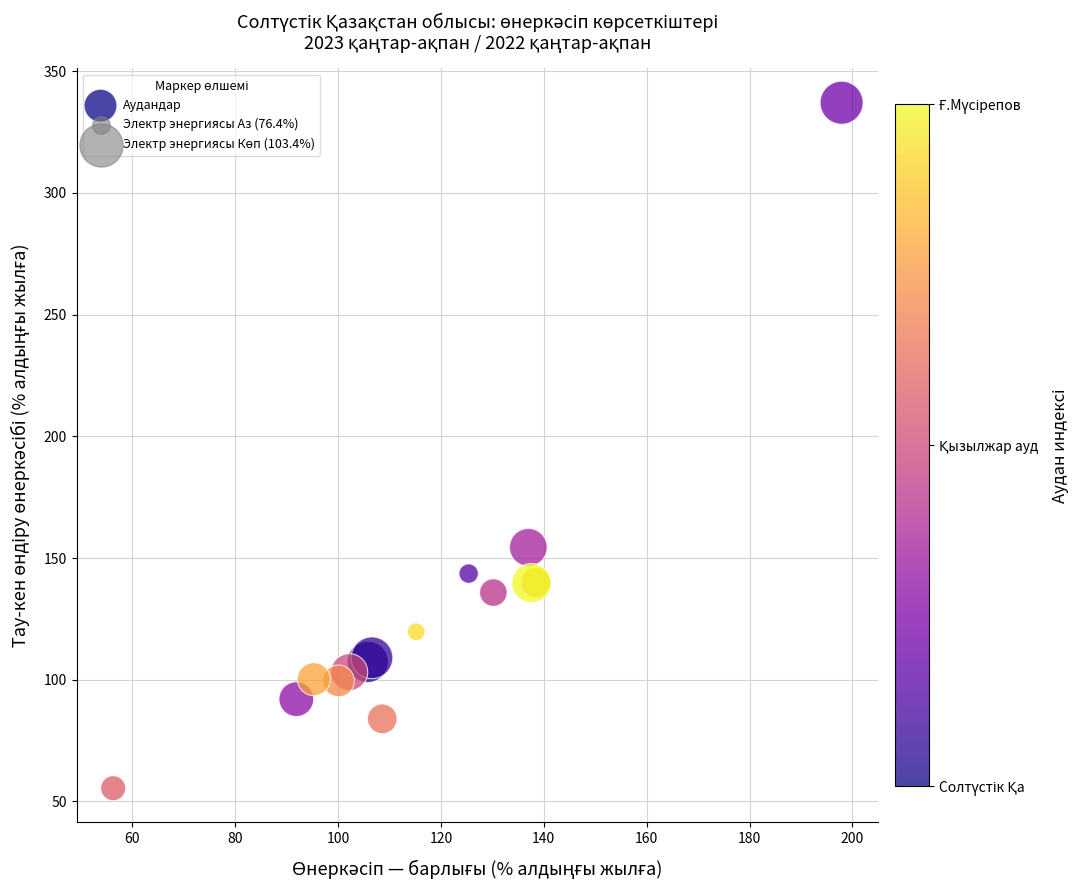

What Y value in the scatter plot is closest to 196?

154.4